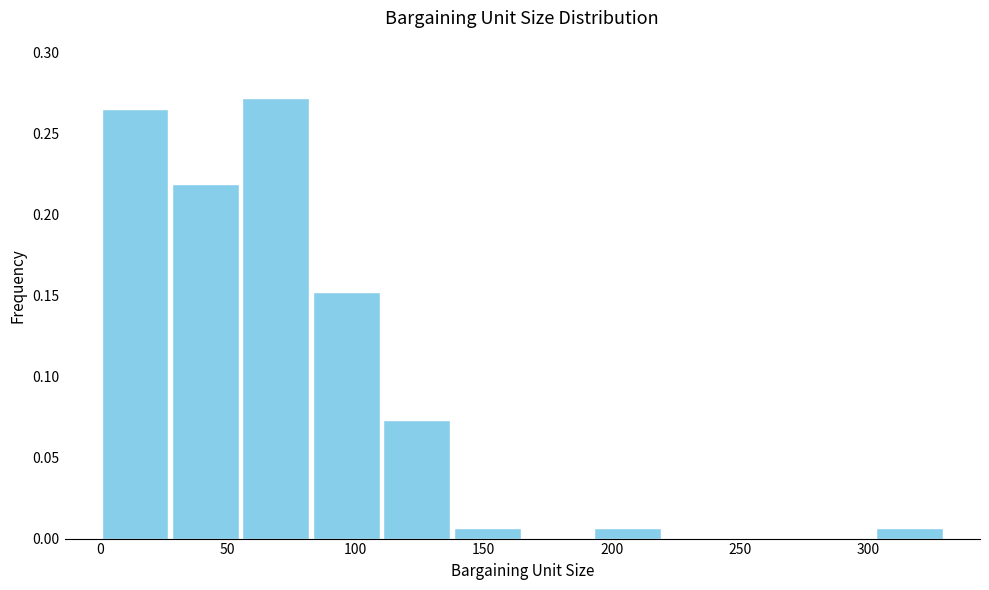

What is the height of the bar covering 302.5 to 330.0 on the x-axis? Neither the bar edges nor the heights are printed on the chart, so give them approximately, as read against the axes.

0.005